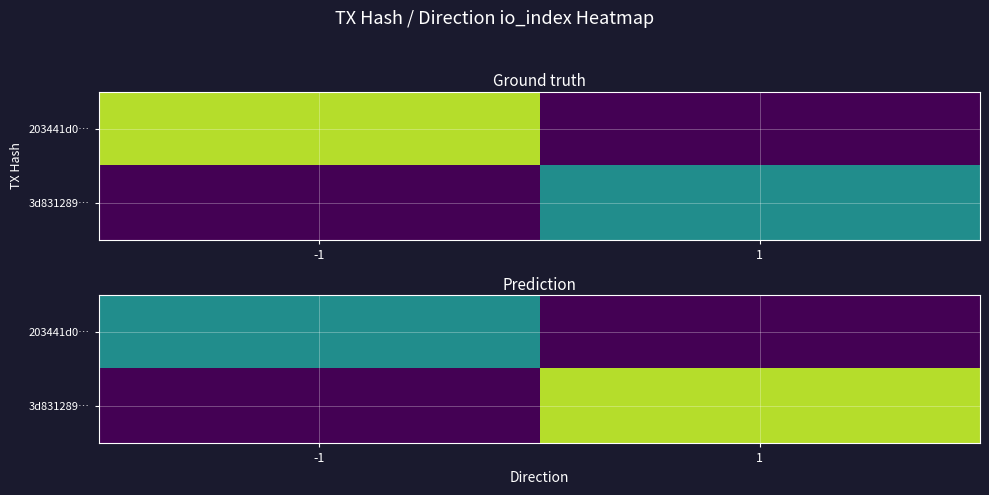

Rank the series at -1 from lowest to highest value.

3d831289…, 203441d0…